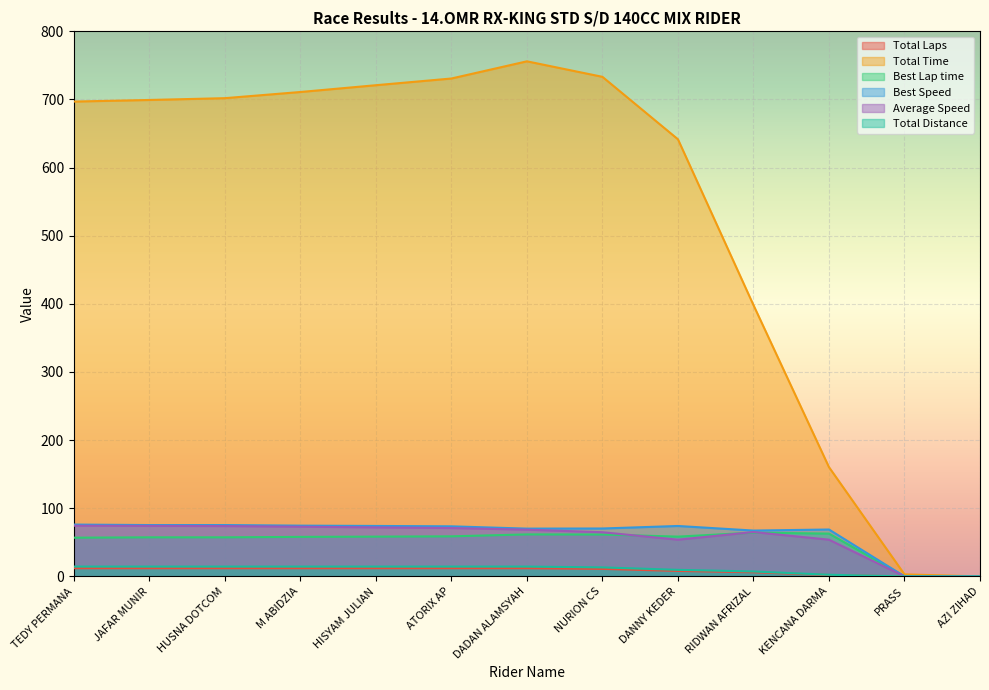

What is the value of the Best Lap time point at the 2nd from the left?

57.3